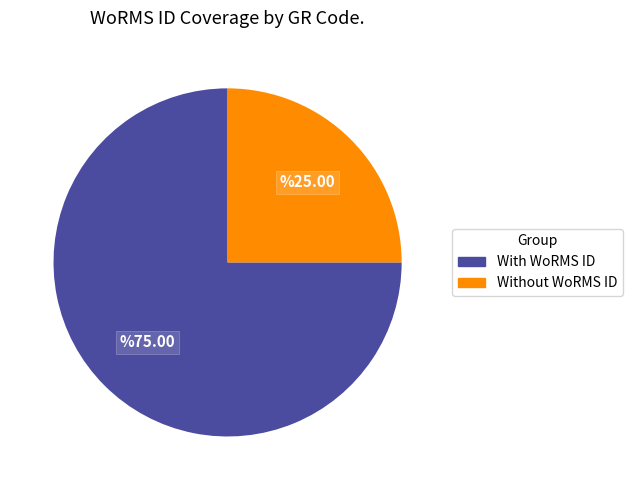

Does any single category account for the majority?

Yes